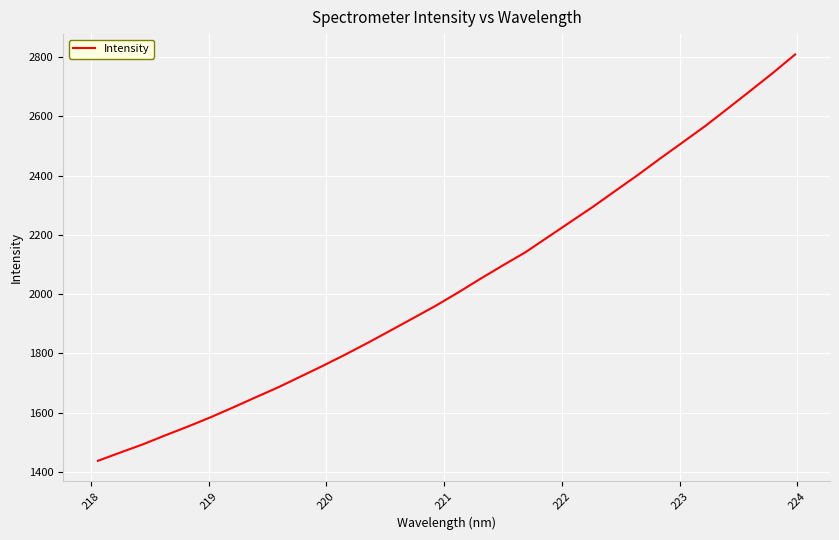

What is the maximum value shown in the chart?

2809.3